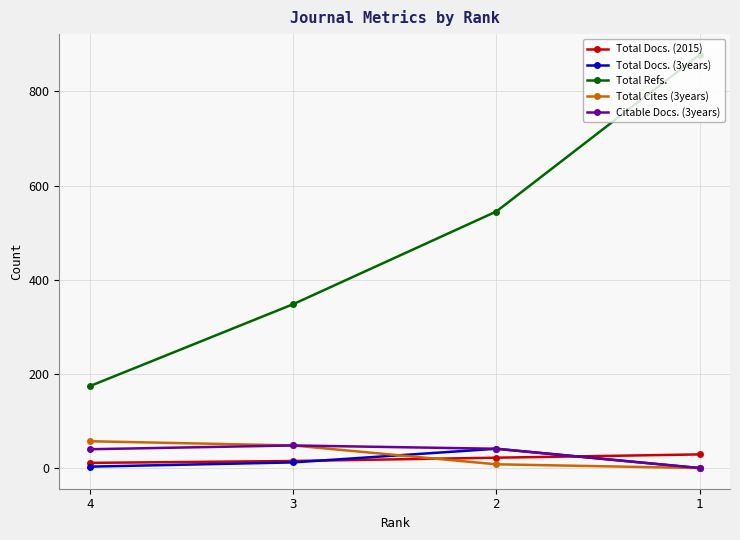

Which series changed the most between 4 and 1?

Total Refs.